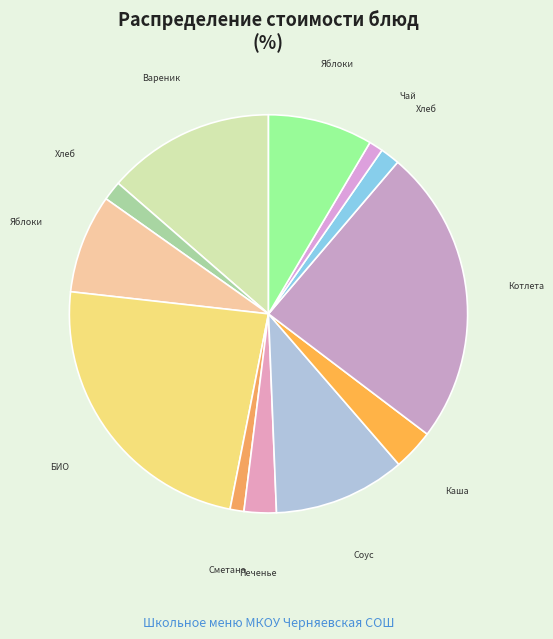

Is there a majority slice in this chart?

No